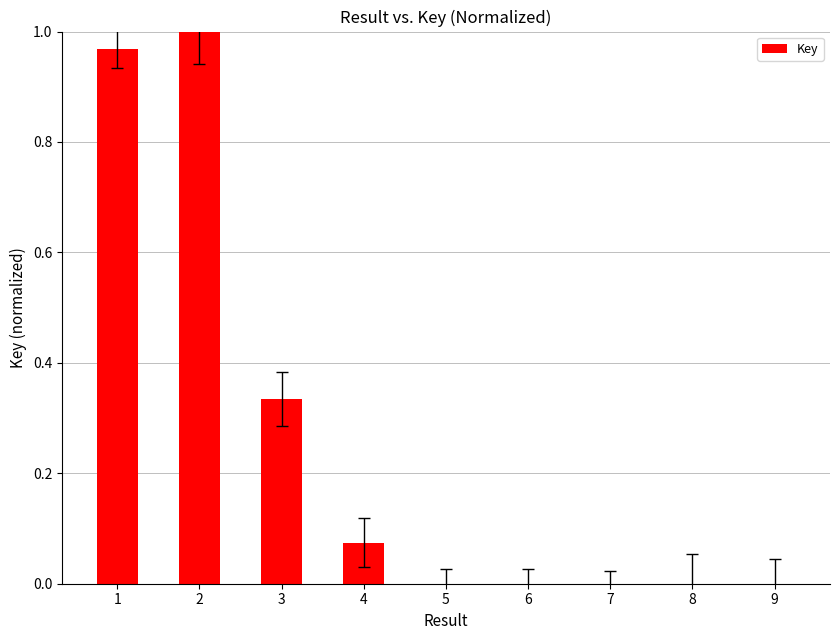

What is the sum of all values?

2.4